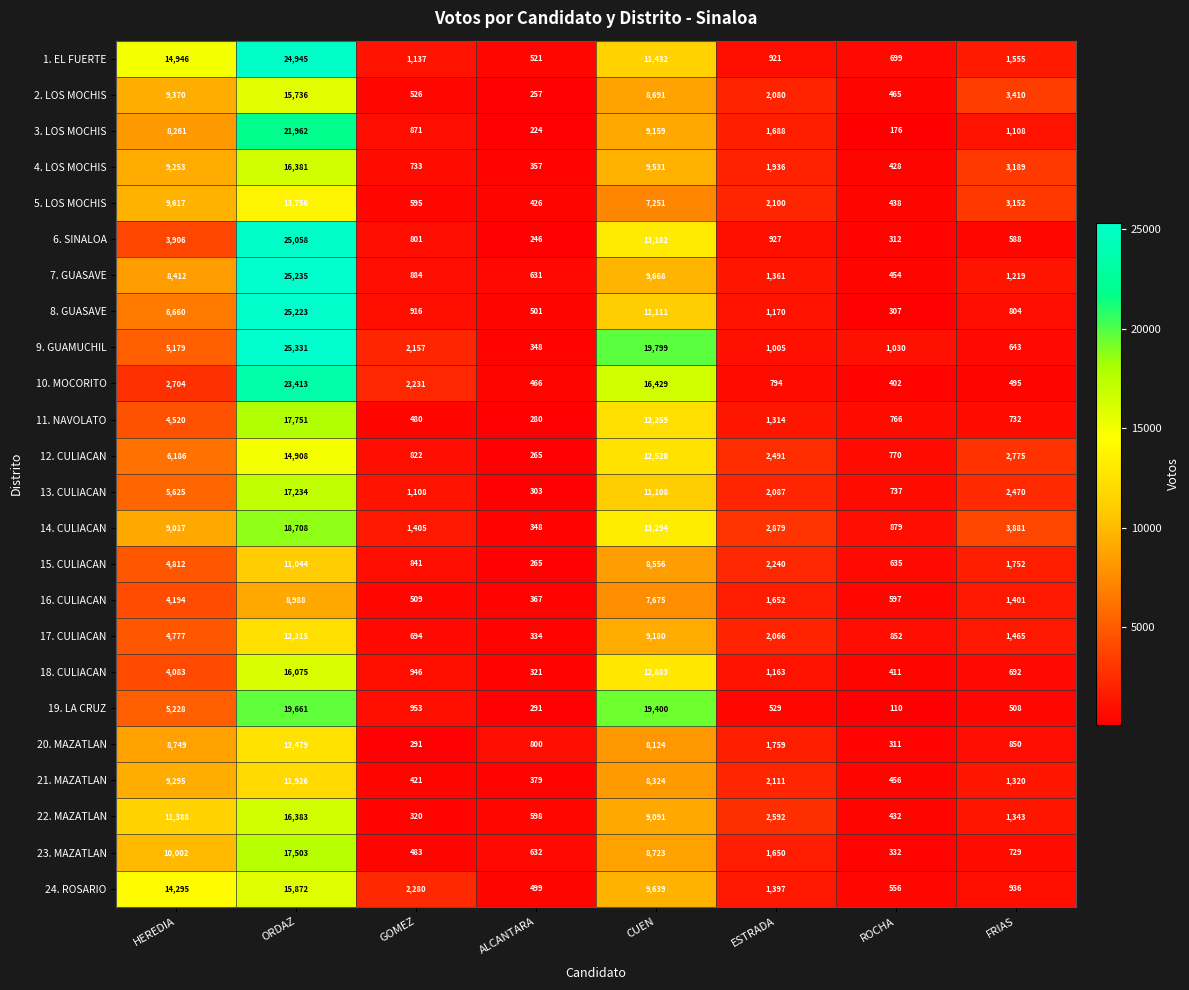

The value of 20. MAZATLAN at ESTRADA is 599. True or false?

False